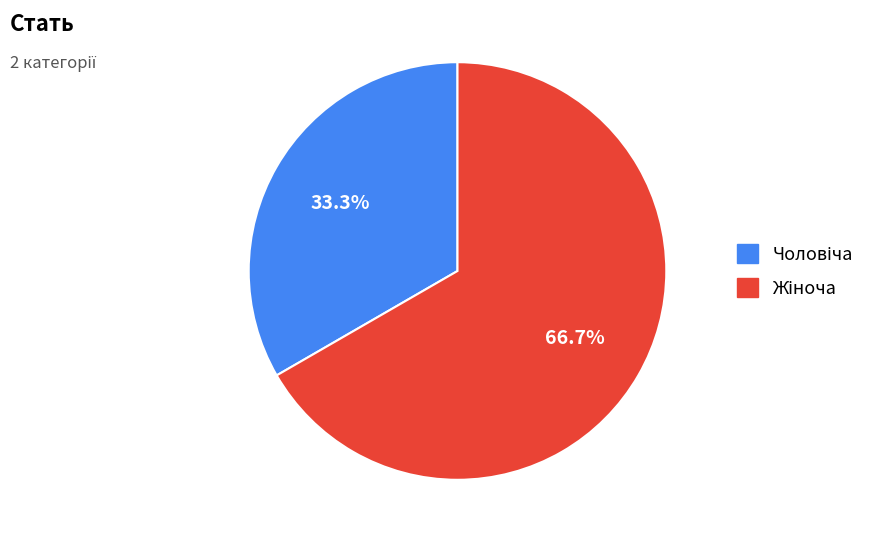

How many slices are in this pie chart?

2